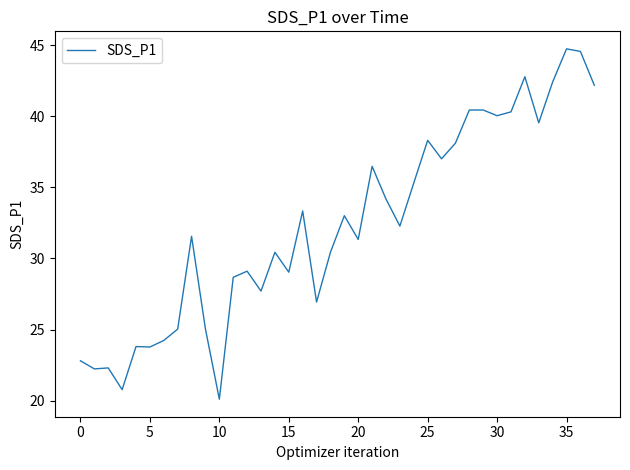

What is the maximum value shown in the chart?

44.7